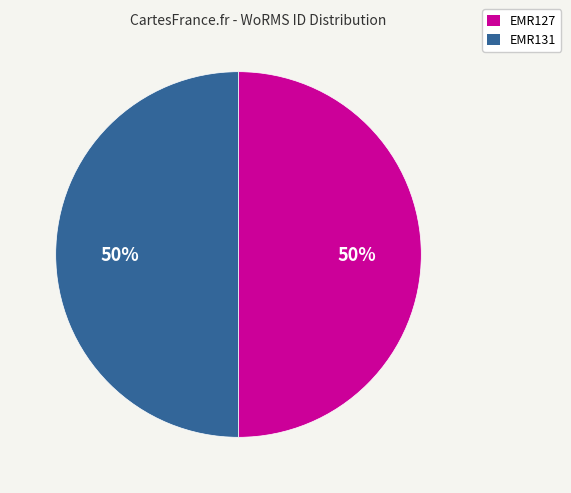

True or false: EMR127 accounts for 56% of the total.

False